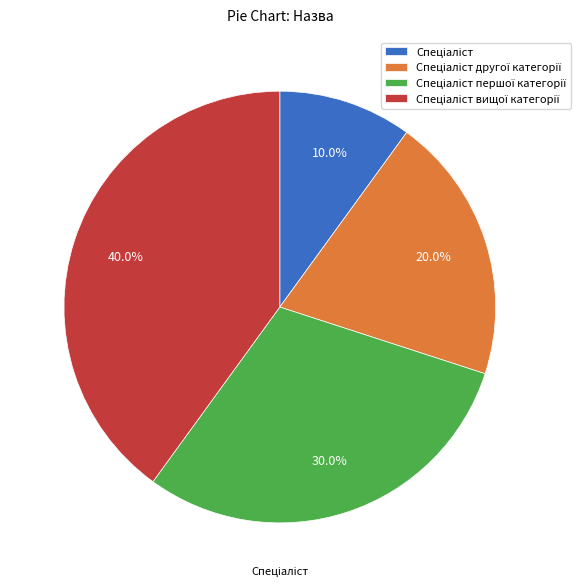

Is there any slice that represents more than half of the pie?

No